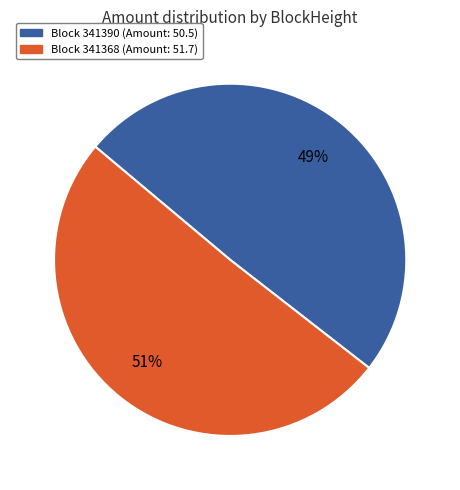

Is there a majority slice in this chart?

Yes